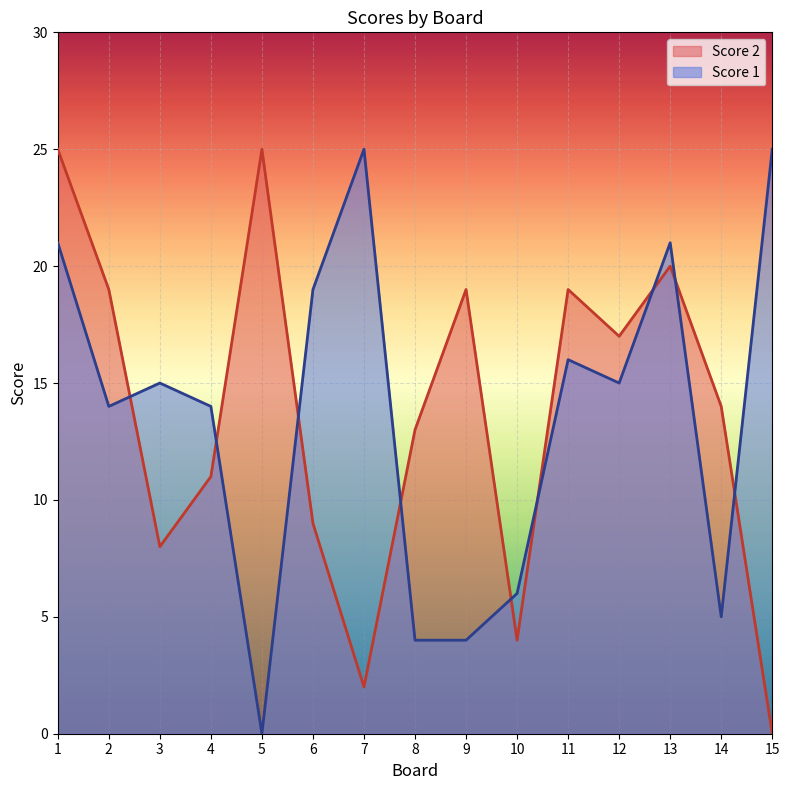

Which series has the largest total across all categories?

Score 2